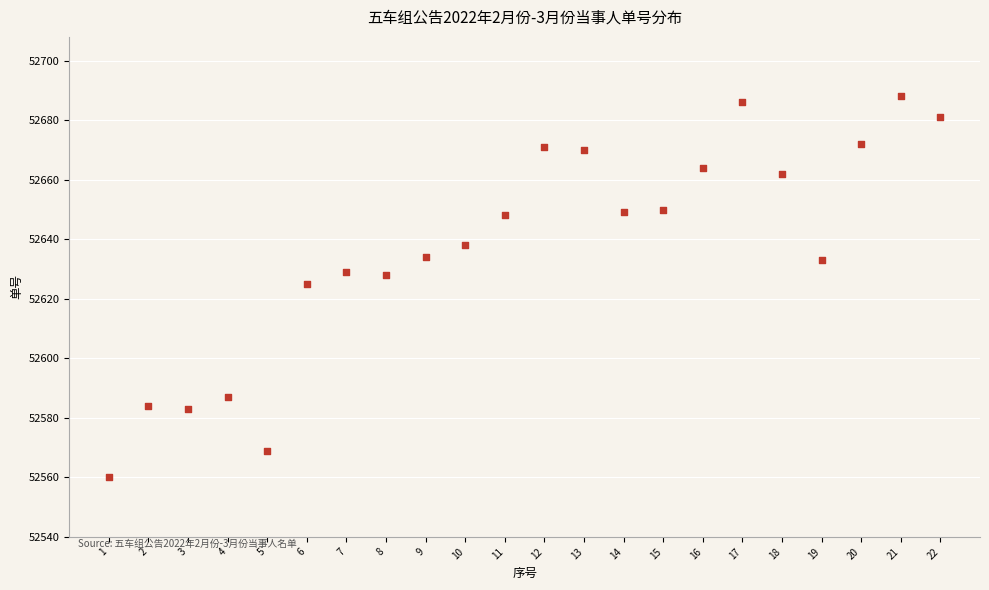

What is the range of Y values (max minus min)?

128